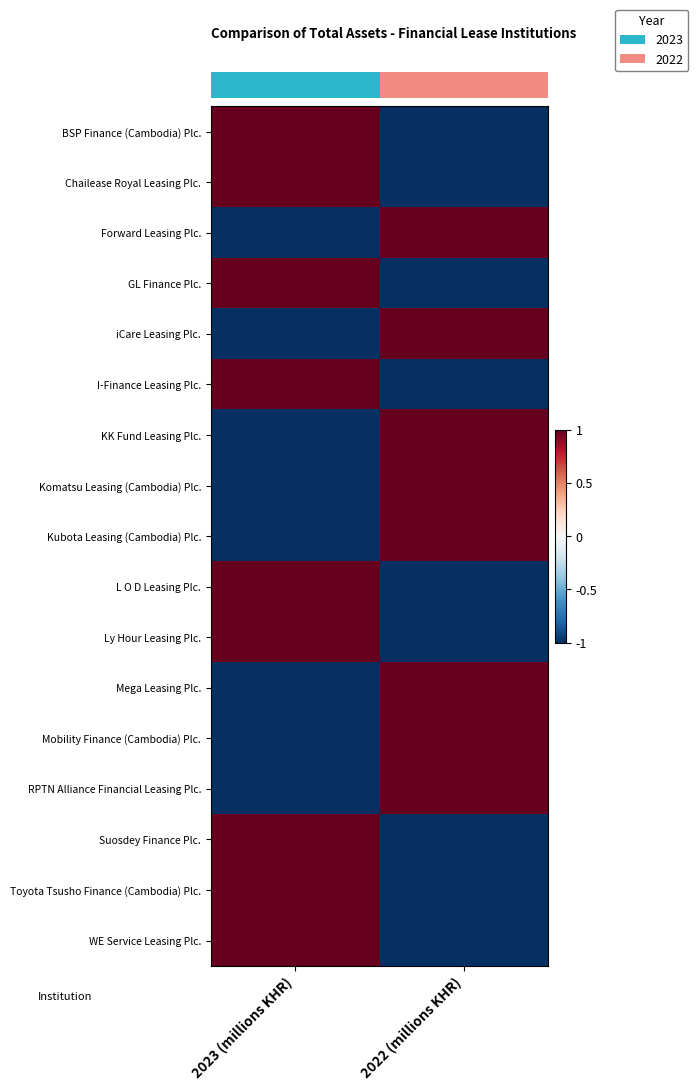

What is the maximum value shown in the chart?

1.0